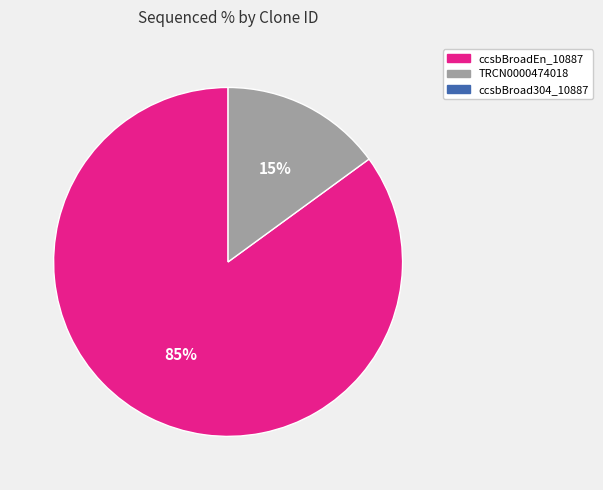

Is there any slice that represents more than half of the pie?

Yes